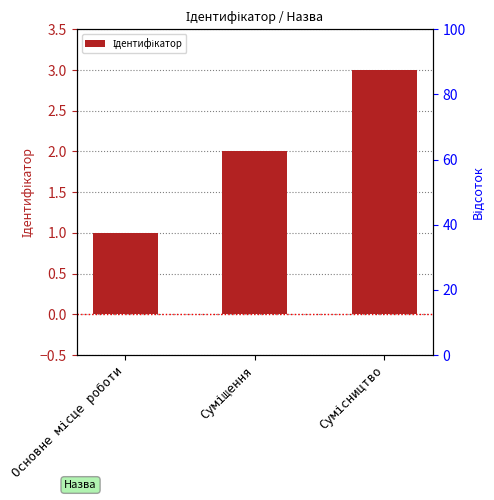

What is the ratio of the value at Суміщення to the value at Основне місце роботи?

2.0